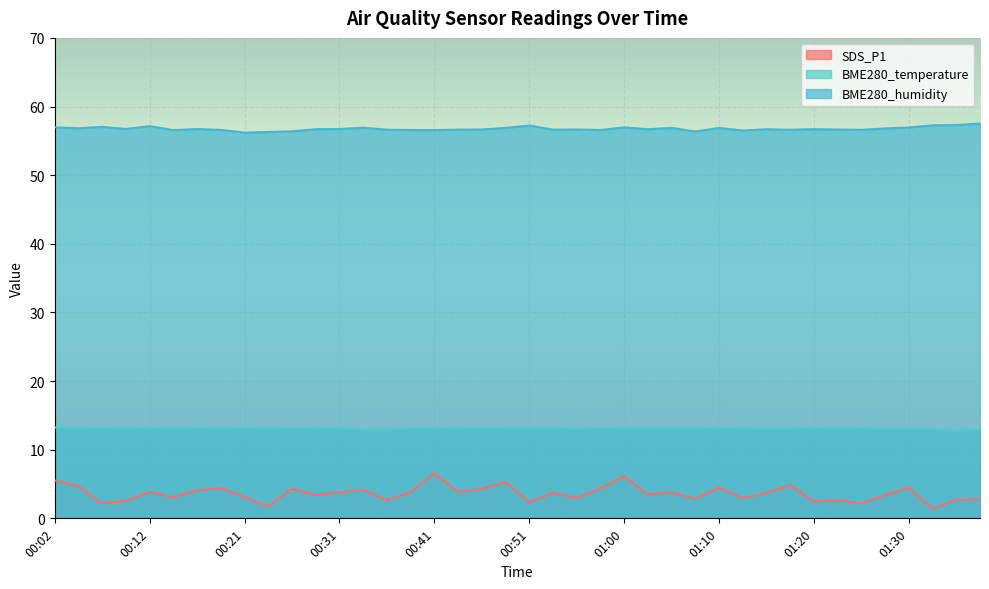

Is the value of BME280_temperature at 01:25 greater than the value of SDS_P1 at 00:53?

Yes